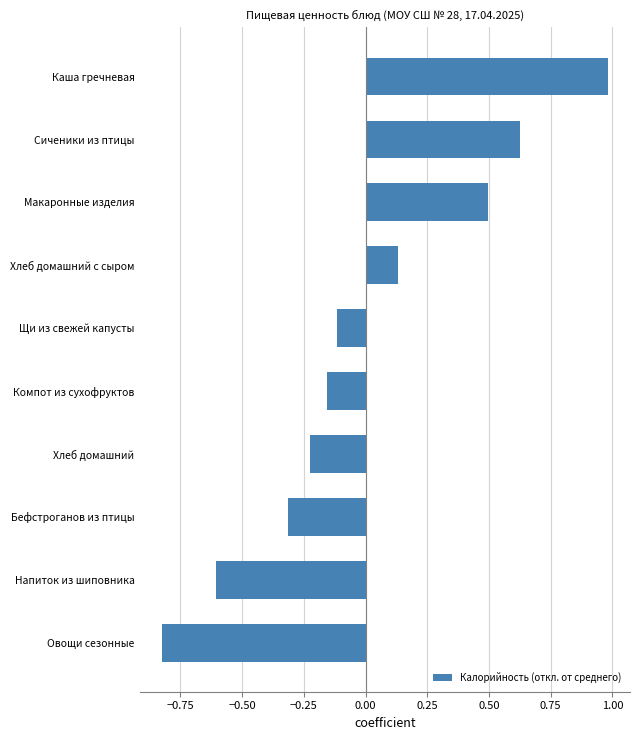

Which category has the lowest value across all series?

Овощи сезонные